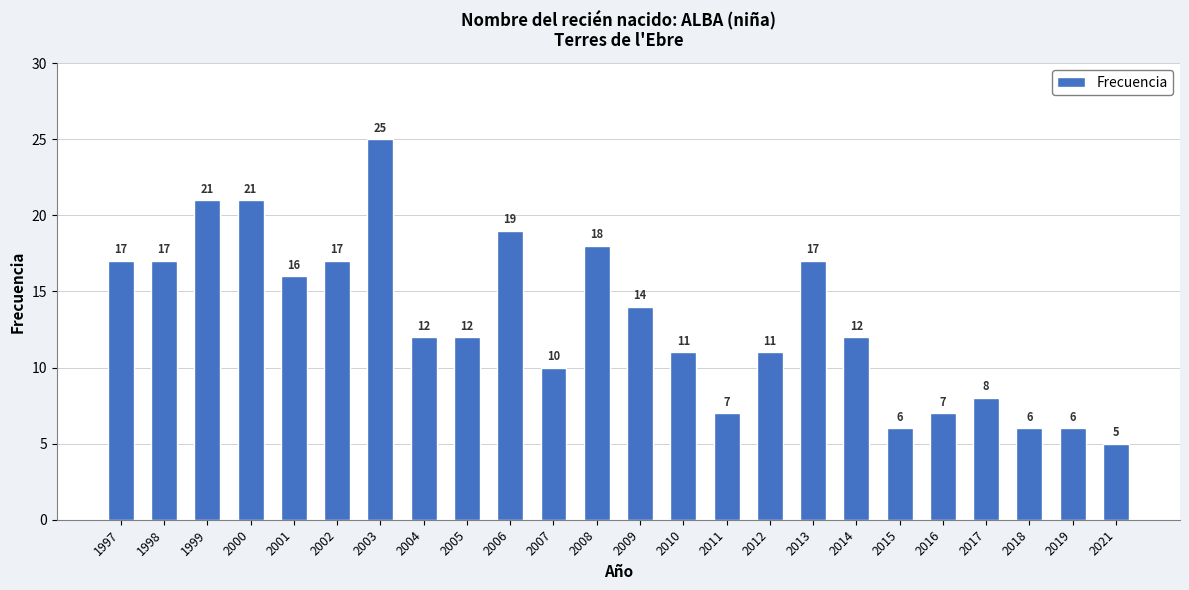

Which label corresponds to the smallest value in the chart?

2021